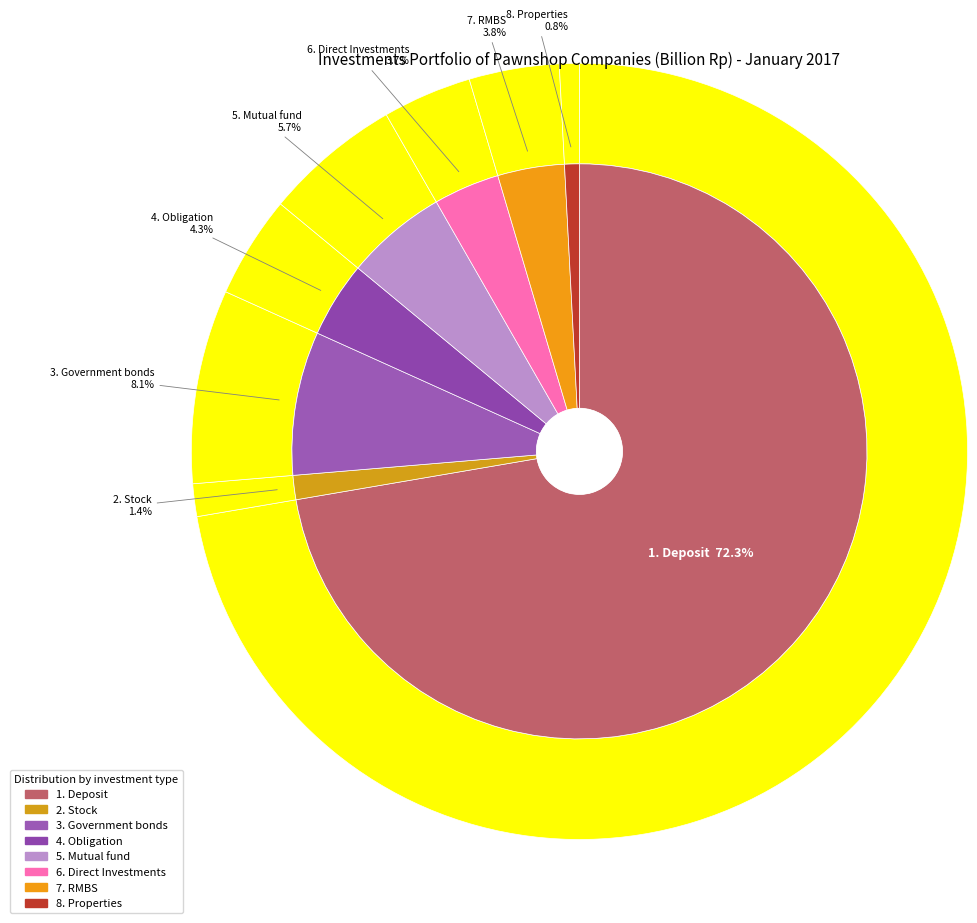

To the nearest percent, what portion does 1. Deposit represent?

72%